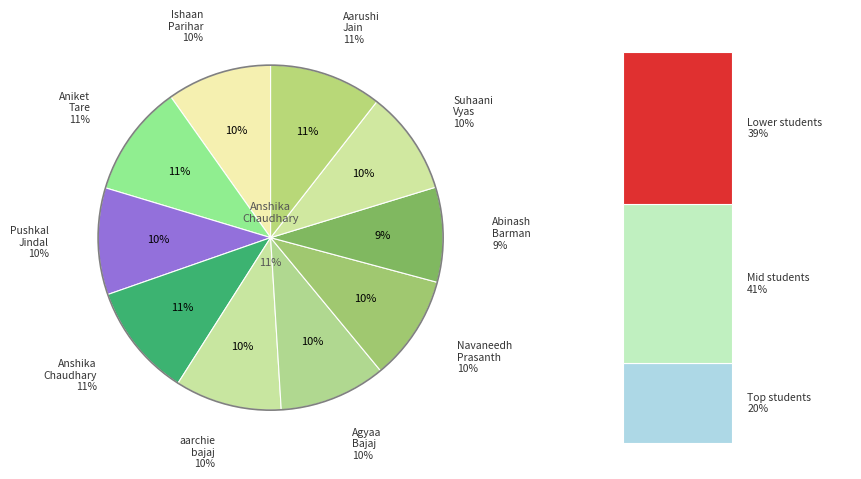

The Suhaani Vyas slice represents 23% of the pie. True or false?

False